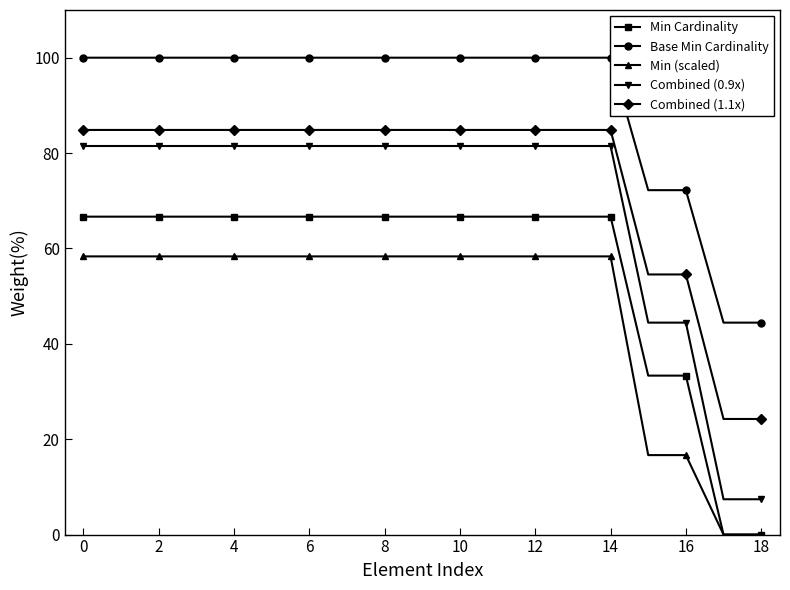

What is the difference between the maximum and minimum values in the Base Min Cardinality series?

55.6